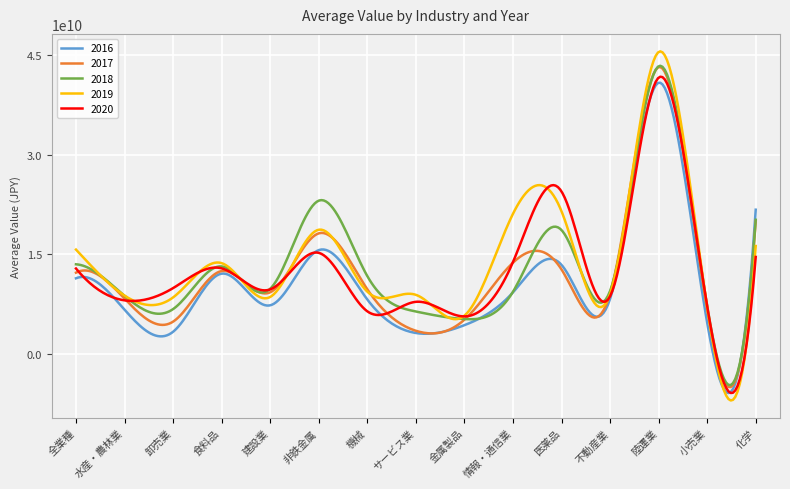

Which series has the widest spread of values?

2019